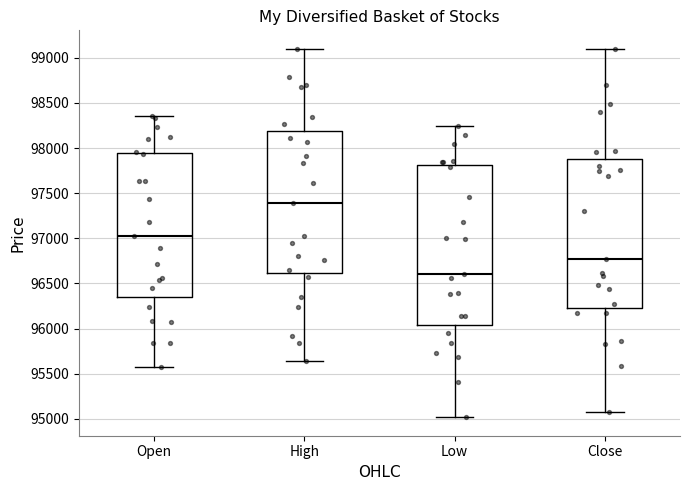

Where does the upper whisker of the box for Close end on the y-axis? The values are not printed on the chart, so give them approximately, as read against the axis.

99100